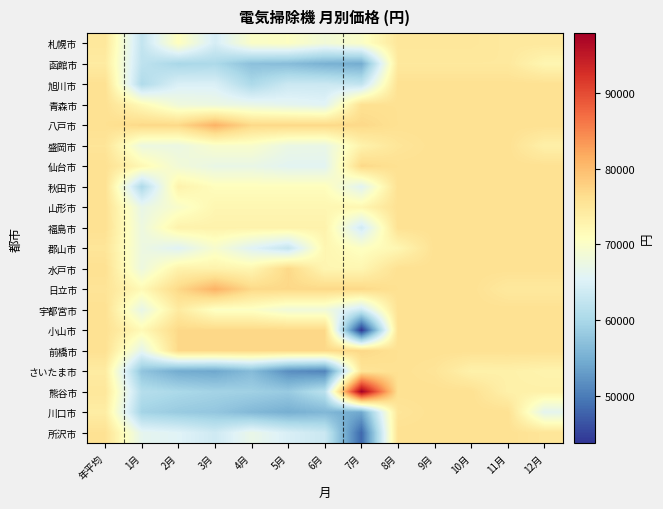

Reading left to right, what are all the values shown in this chart?

札幌市: 年平均=74800	1月=62563	2月=70895	3月=64465	4月=70020	5月=70440	6月=68453	7月=70020	8月=74938	9月=74938	10月=74938	11月=74553	12月=74635
函館市: 年平均=74180	1月=62088	2月=59954	3月=60302	4月=57088	5月=56635	6月=55301	7月=54780	8月=74635	9月=74635	10月=74635	11月=74635	12月=72362
旭川市: 年平均=75900	1月=60647	2月=64900	3月=64900	4月=60353	5月=63367	6月=63367	7月=62420	8月=75900	9月=75900	10月=75900	11月=75900	12月=75900
青森市: 年平均=75900	1月=71757	2月=68127	3月=67577	4月=67137	5月=66367	6月=65743	7月=75900	8月=75900	9月=75900	10月=75900	11月=75900	12月=75900
八戸市: 年平均=75900	1月=77000	2月=77000	3月=81033	4月=77000	5月=77000	6月=77000	7月=77000	8月=75900	9月=75900	10月=75900	11月=75900	12月=75900
盛岡市: 年平均=75247	1月=67723	2月=67467	3月=69667	4月=69667	5月=67393	6月=67173	7月=72967	8月=75167	9月=75900	10月=75900	11月=75900	12月=73370
仙台市: 年平均=75900	1月=72045	2月=68470	3月=67130	4月=67130	5月=66030	6月=66030	7月=77000	8月=75900	9月=75900	10月=75900	11月=75900	12月=75900
秋田市: 年平均=75900	1月=60390	2月=72967	3月=71060	4月=71060	5月=71060	6月=71060	7月=65933	8月=75900	9月=75900	10月=75900	11月=75900	12月=75900
山形市: 年平均=75900	1月=67023	2月=69700	3月=72267	4月=72267	5月=72267	6月=72267	7月=72267	8月=75900	9月=75900	10月=75900	11月=75900	12月=75900
福島市: 年平均=75900	1月=67723	2月=72967	3月=72967	4月=72967	5月=72967	6月=72967	7月=63900	8月=75900	9月=75900	10月=75900	11月=75900	12月=75900
郡山市: 年平均=75167	1月=67650	2月=65633	3月=69413	4月=65633	5月=62590	6月=72347	7月=70513	8月=72233	9月=75900	10月=75900	11月=75900	12月=75900
水戸市: 年平均=75900	1月=67723	2月=72967	3月=72967	4月=72347	5月=77000	6月=72347	7月=72347	8月=75900	9月=75900	10月=75900	11月=75900	12月=75900
日立市: 年平均=75394	1月=71757	2月=77000	3月=81033	4月=77000	5月=77000	6月=77000	7月=77000	8月=75900	9月=75900	10月=75900	11月=74635	12月=74635
宇都宮市: 年平均=75900	1月=66933	2月=74267	3月=70327	4月=70327	5月=68293	6月=68293	7月=63640	8月=75900	9月=75900	10月=75900	11月=75900	12月=75900
小山市: 年平均=75900	1月=71757	2月=77000	3月=77000	4月=77000	5月=77000	6月=77000	7月=43780	8月=75900	9月=75900	10月=75900	11月=75900	12月=75900
前橋市: 年平均=75900	1月=66513	2月=77000	3月=77000	4月=77000	5月=77000	6月=77000	7月=77000	8月=75900	9月=75900	10月=75900	11月=75900	12月=75900
さいたま市: 年平均=74094	1月=57552	2月=54655	3月=54150	4月=56433	5月=51738	6月=50768	7月=75280	8月=75900	9月=75350	10月=73150	11月=73261	12月=72809
熊谷市: 年平均=74847	1月=61160	2月=60173	3月=59400	4月=59070	5月=58300	6月=61710	7月=97900	8月=75900	9月=75900	10月=75900	11月=73267	12月=73267
川口市: 年平均=73838	1月=59460	2月=58360	3月=57810	4月=56155	5月=55000	6月=55977	7月=54373	8月=75187	9月=75900	10月=75900	11月=75900	12月=66303
所沢市: 年平均=75753	1月=66422	2月=65523	3月=63727	4月=67041	5月=64793	6月=63253	7月=48180	8月=75900	9月=75900	10月=75900	11月=75900	12月=75167